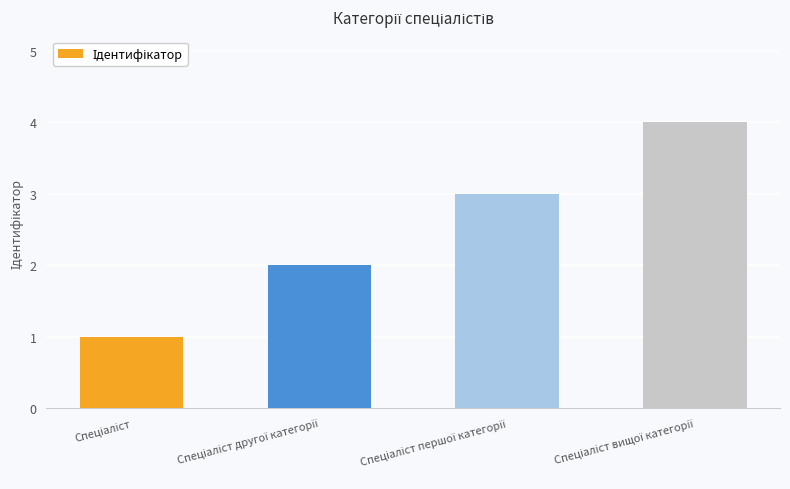

What is the sum of all values?

10